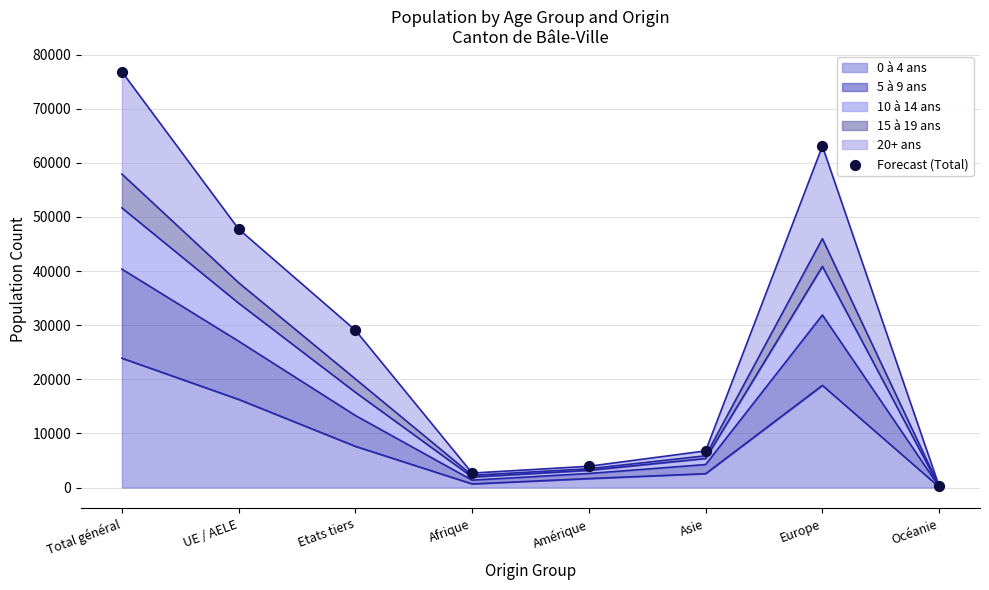

What is the change in value from Afrique to Asie?

+4102